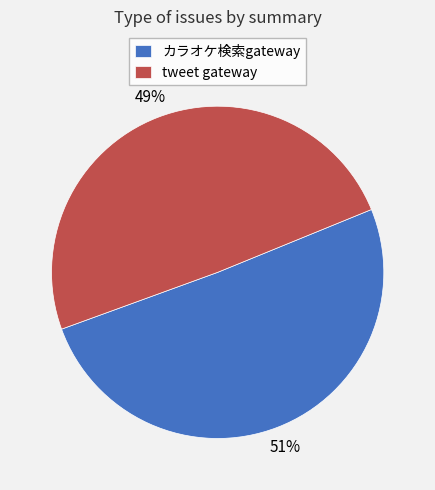

Which category accounts for the majority?

カラオケ検索gateway